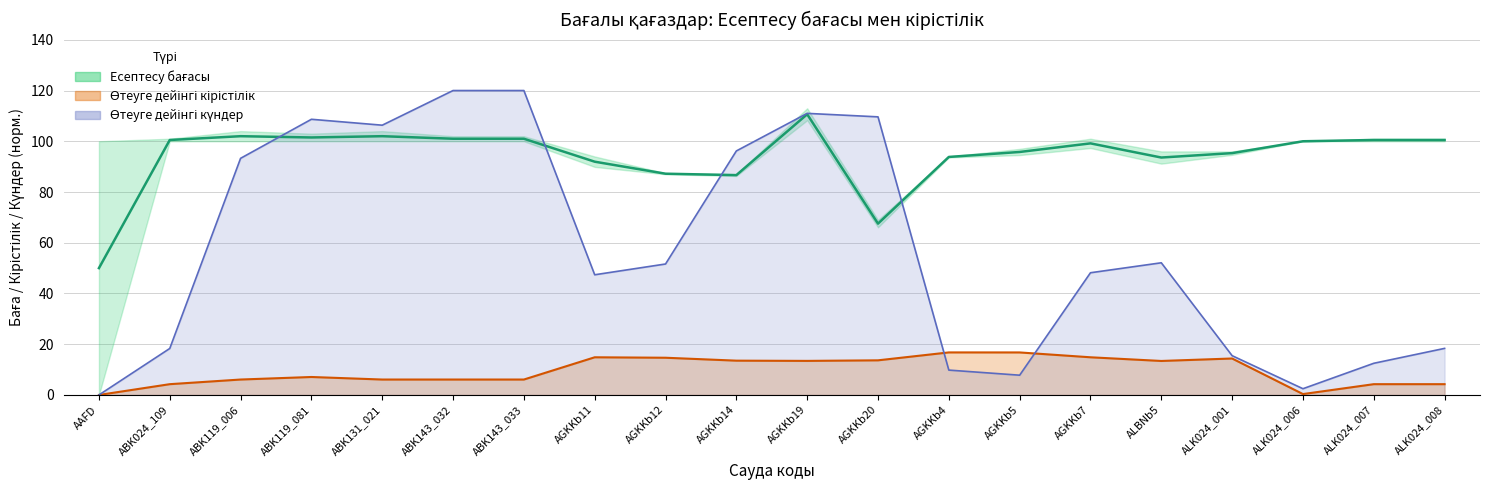

What is the value of the Күндер сызығы point at the 17th from the left?

15.5